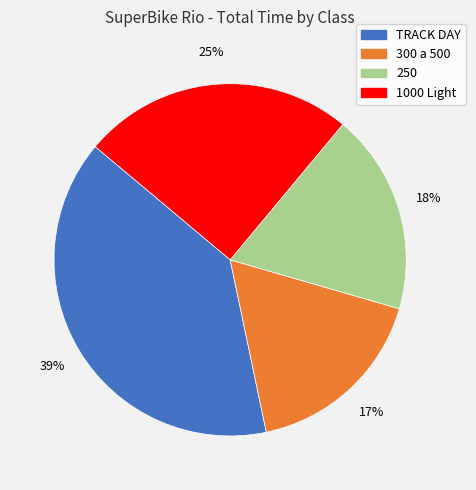

What is the ratio of the value at 250 to the value at TRACK DAY?

0.5